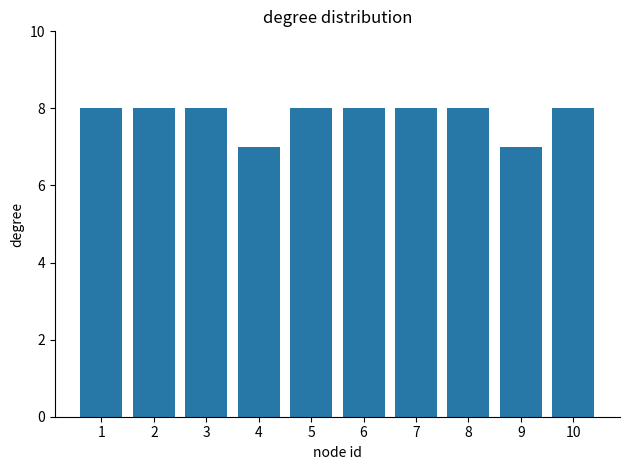

Reading left to right, list all the values displayed in this chart.

1=8	2=8	3=8	4=7	5=8	6=8	7=8	8=8	9=7	10=8